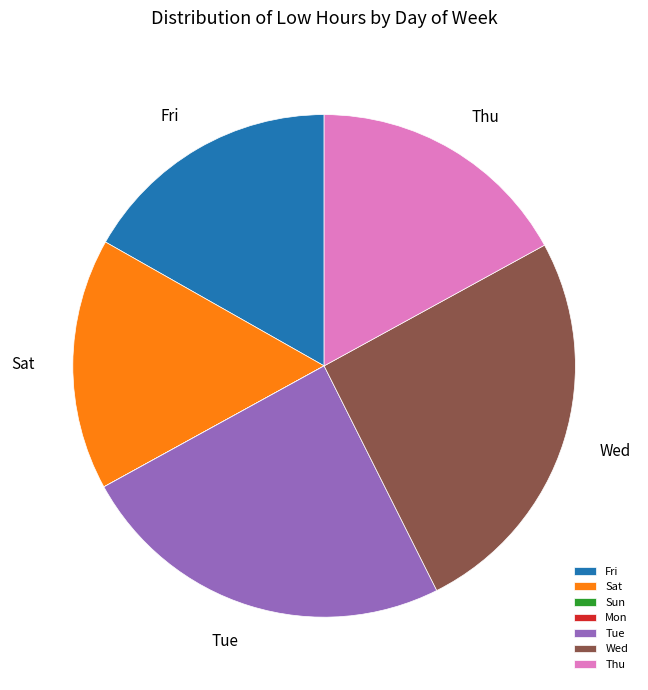

Is the sum of Thu and Sat greater than half?

No